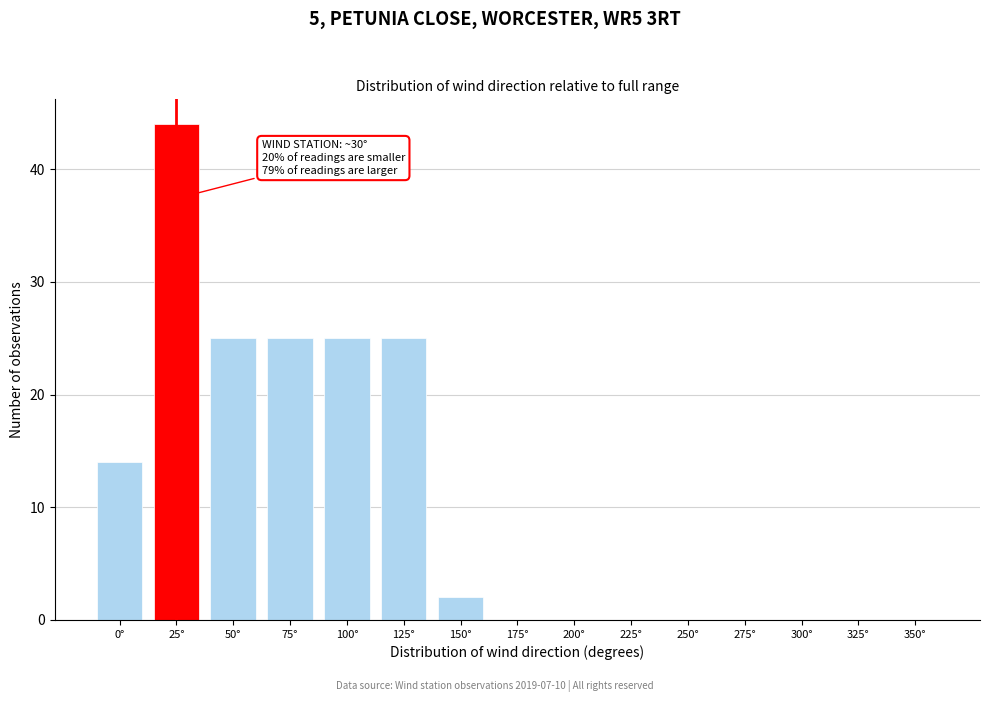

Reading left to right, extract all data points from this chart.

0°=14	25°=44	50°=25	75°=25	100°=25	125°=25	150°=2	175°=0	200°=0	225°=0	250°=0	275°=0	300°=0	325°=0	350°=0